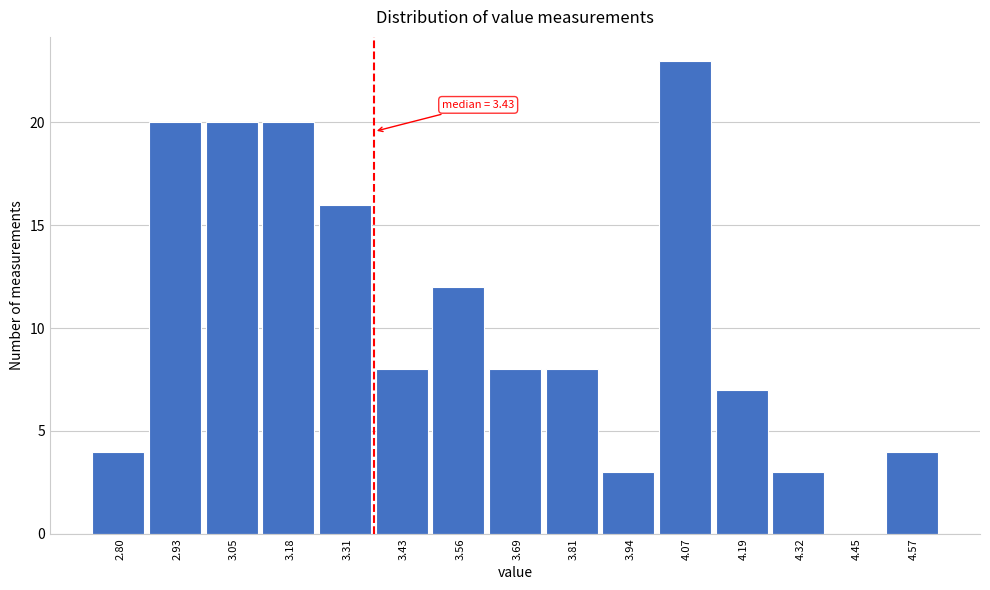

Reading left to right, extract all data points from this chart.

2.80=4	2.93=20	3.05=20	3.18=20	3.31=16	3.43=8	3.56=12	3.69=8	3.81=8	3.94=3	4.07=23	4.19=7	4.32=3	4.45=0	4.57=4